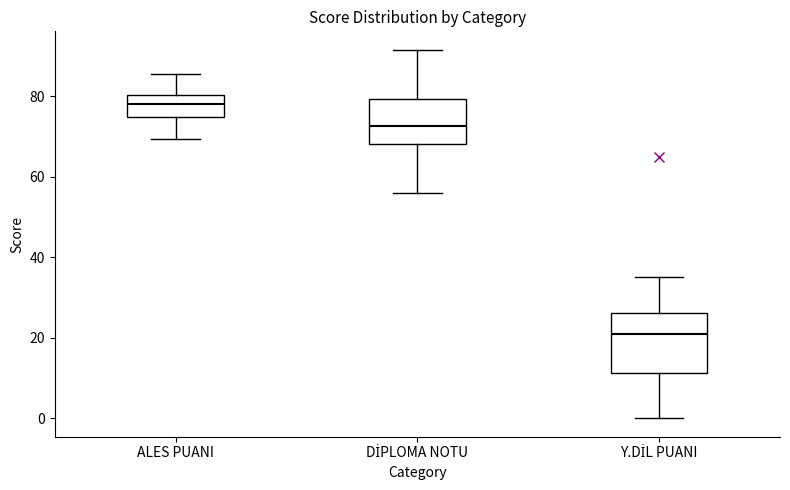

Where does the lower whisker of the box for ALES PUANI end on the y-axis? The values are not printed on the chart, so give them approximately, as read against the axis.

70